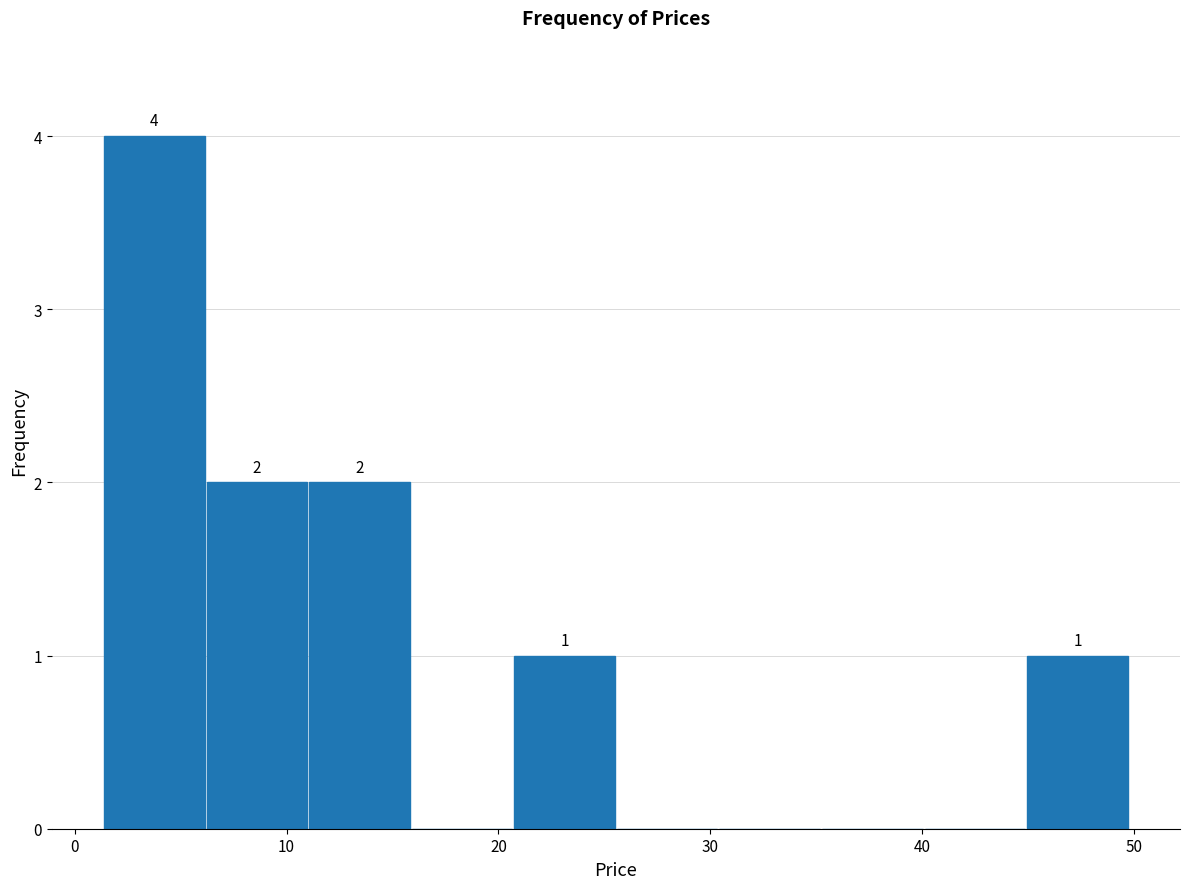

Over which range of the x-axis is the bar tallest?

1 to 6